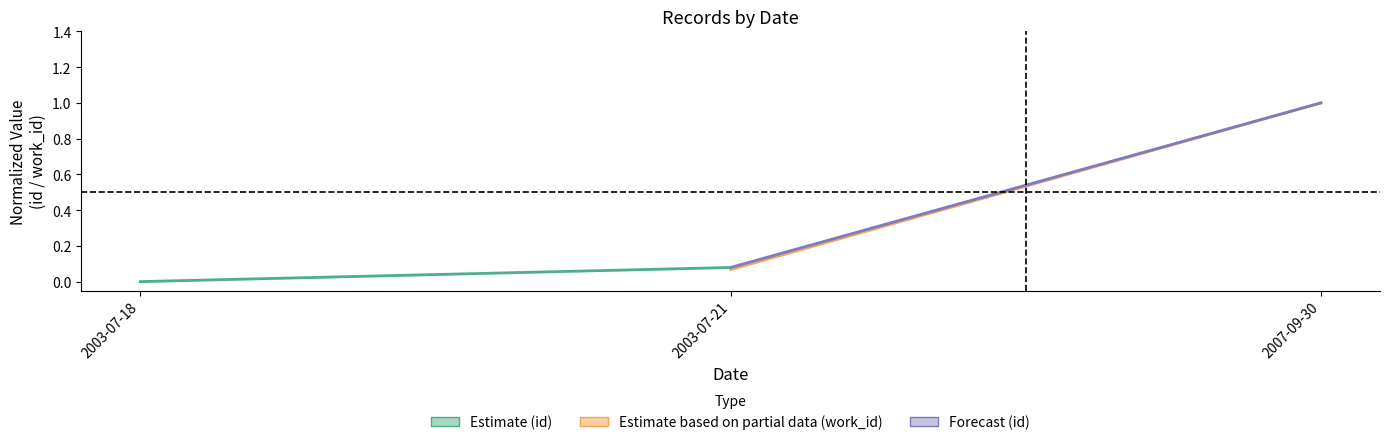

Which category has the highest value in the id (Estimate) series?

2003-07-21